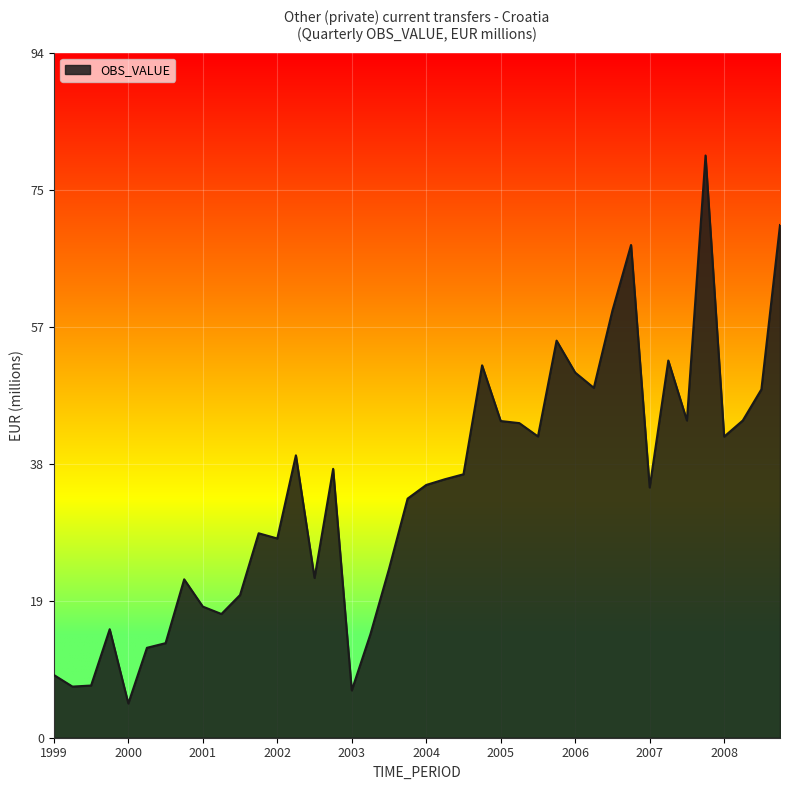

Does the chart display data point markers on the line(s)?

No